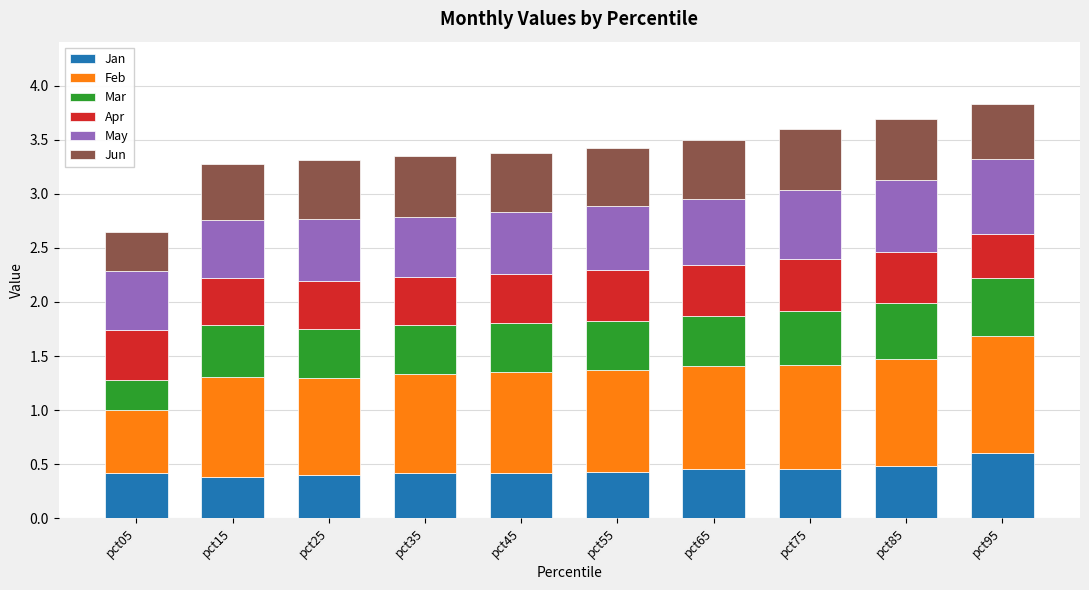

What is the total value across all series at pct75?

3.6